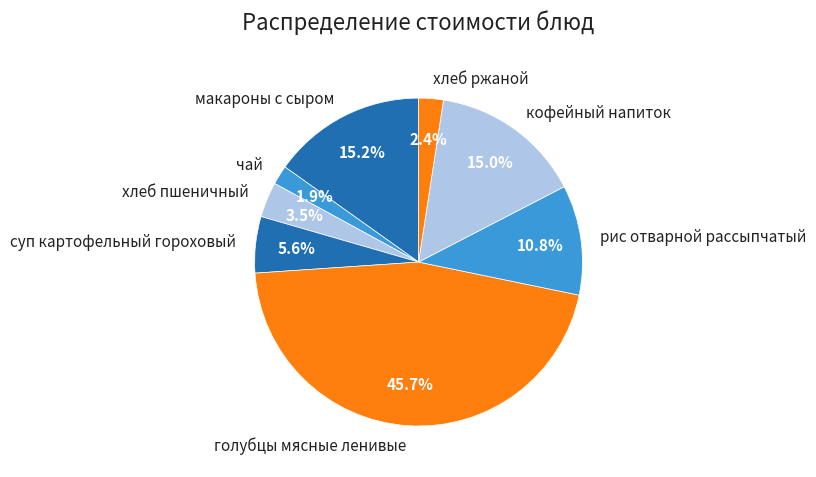

Is the sum of суп картофельный гороховый and хлеб ржаной greater than half?

No